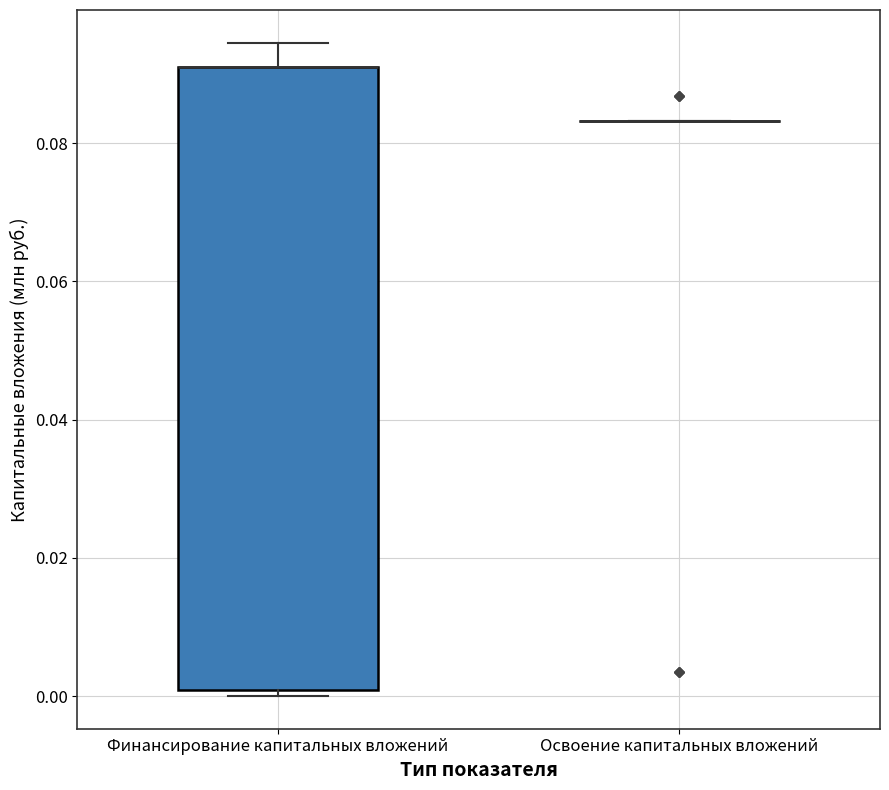

Reading left to right, transcribe this box plot: for each box, give where its median line is, the range the box spans, and where its two whiskers end, as read against the y-axis. The values are not printed on the chart, so give them approximately, as read against the axis.

Финансирование капитальных вложений: median 0.092 (drawn on the box's upper edge), box 0.000 to 0.092, whiskers 0.000 (just below the box's lower edge) to 0.094
Освоение капитальных вложений: box collapsed to a line at 0.084, whiskers 0.084 to 0.084